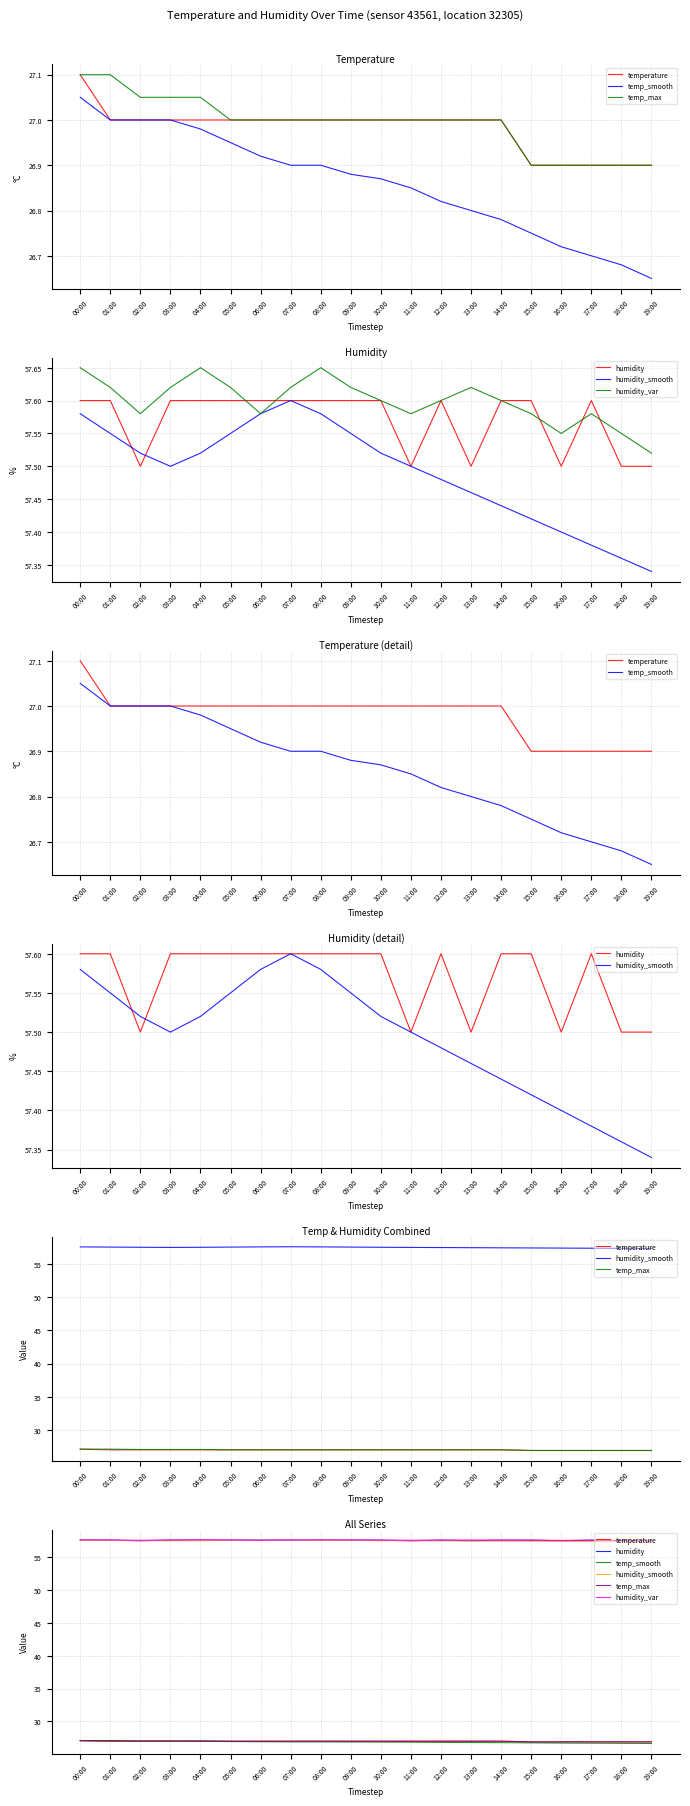

Reading left to right, list all the values displayed in this chart.

temperature: 00:00=27.1	01:00=27.0	02:00=27.0	03:00=27.0	04:00=27.0	05:00=27.0	06:00=27.0	07:00=27.0	08:00=27.0	09:00=27.0	10:00=27.0	11:00=27.0	12:00=27.0	13:00=27.0	14:00=27.0	15:00=26.9	16:00=26.9	17:00=26.9	18:00=26.9	19:00=26.9
temp_smooth: 00:00=27.1	01:00=27.0	02:00=27.0	03:00=27.0	04:00=27.0	05:00=26.9	06:00=26.9	07:00=26.9	08:00=26.9	09:00=26.9	10:00=26.9	11:00=26.9	12:00=26.8	13:00=26.8	14:00=26.8	15:00=26.8	16:00=26.7	17:00=26.7	18:00=26.7	19:00=26.6
temp_max: 00:00=27.1	01:00=27.1	02:00=27.1	03:00=27.1	04:00=27.1	05:00=27.0	06:00=27.0	07:00=27.0	08:00=27.0	09:00=27.0	10:00=27.0	11:00=27.0	12:00=27.0	13:00=27.0	14:00=27.0	15:00=26.9	16:00=26.9	17:00=26.9	18:00=26.9	19:00=26.9
humidity: 00:00=57.6	01:00=57.6	02:00=57.5	03:00=57.6	04:00=57.6	05:00=57.6	06:00=57.6	07:00=57.6	08:00=57.6	09:00=57.6	10:00=57.6	11:00=57.5	12:00=57.6	13:00=57.5	14:00=57.6	15:00=57.6	16:00=57.5	17:00=57.6	18:00=57.5	19:00=57.5
humidity_smooth: 00:00=57.6	01:00=57.5	02:00=57.5	03:00=57.5	04:00=57.5	05:00=57.5	06:00=57.6	07:00=57.6	08:00=57.6	09:00=57.5	10:00=57.5	11:00=57.5	12:00=57.5	13:00=57.5	14:00=57.4	15:00=57.4	16:00=57.4	17:00=57.4	18:00=57.4	19:00=57.3
humidity_var: 00:00=57.6	01:00=57.6	02:00=57.6	03:00=57.6	04:00=57.6	05:00=57.6	06:00=57.6	07:00=57.6	08:00=57.6	09:00=57.6	10:00=57.6	11:00=57.6	12:00=57.6	13:00=57.6	14:00=57.6	15:00=57.6	16:00=57.5	17:00=57.6	18:00=57.5	19:00=57.5